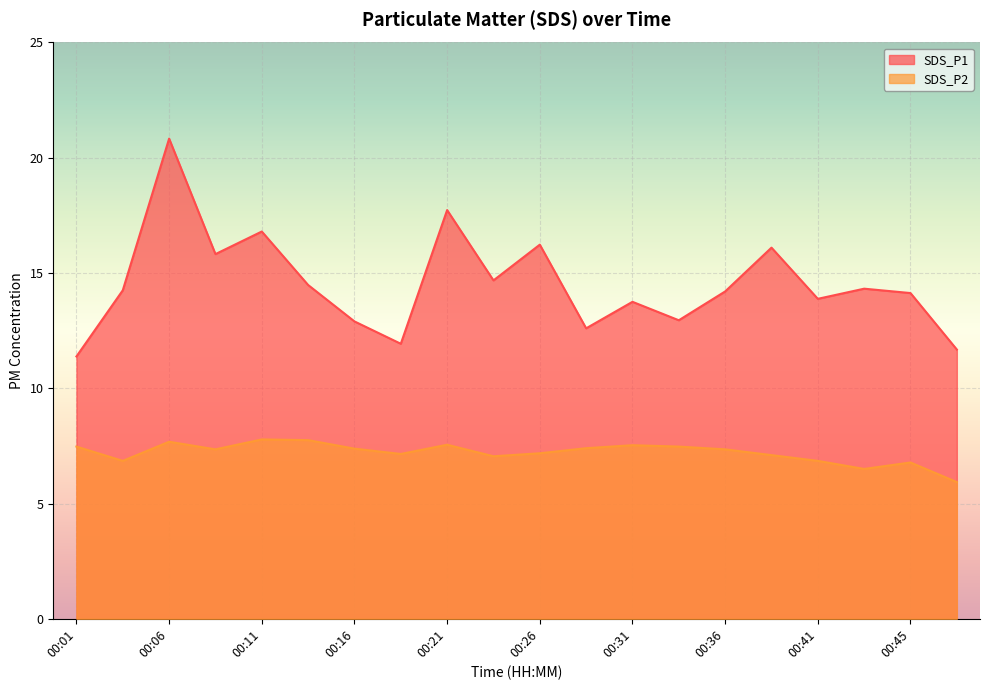

At 00:43, list the series in order from largest to smallest.

SDS_P1, SDS_P2